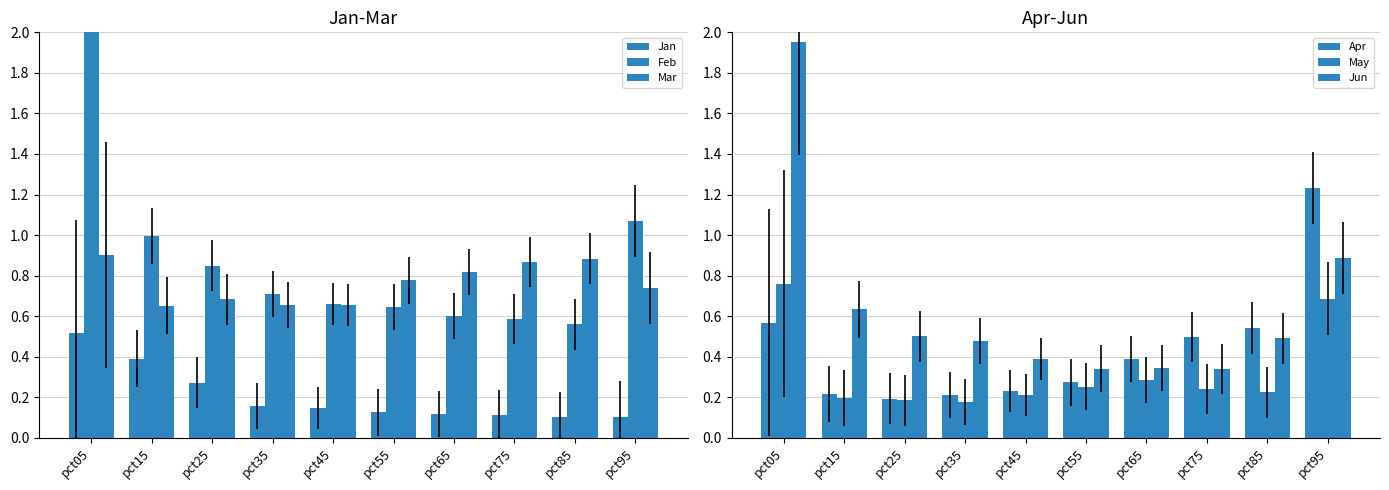

What is the value of the Jun bar at the 10th from the left?

0.9